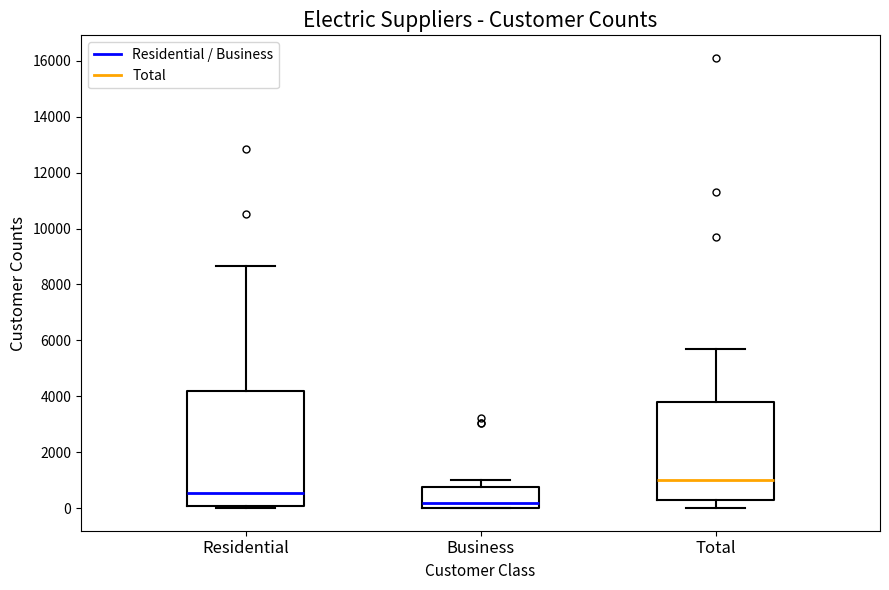

Where is the upper edge of the box for Residential on the y-axis? The values are not printed on the chart, so give them approximately, as read against the axis.

4200